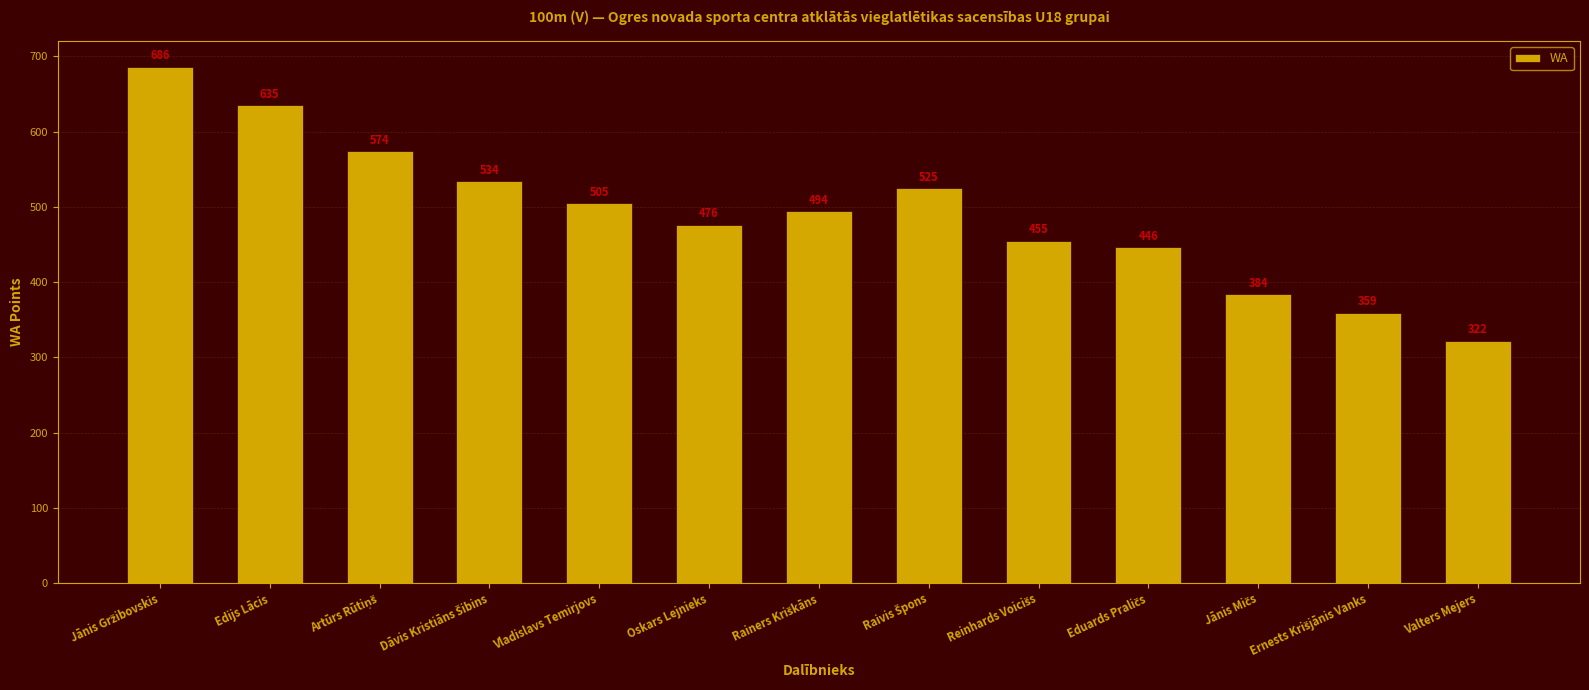

What is the value of the 11th bar from the left?

384